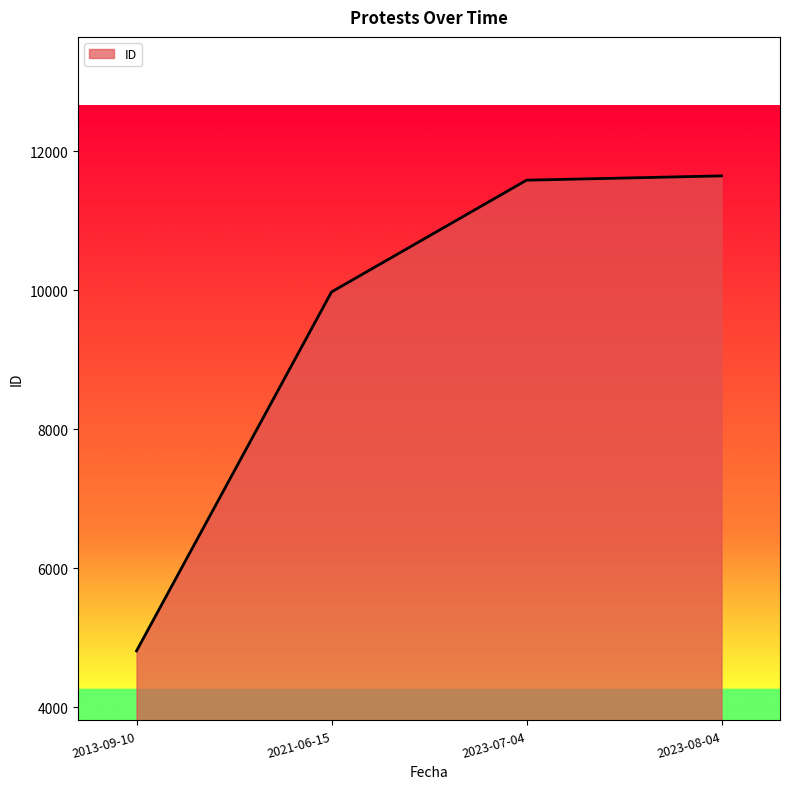

What is the smallest value displayed?

4814